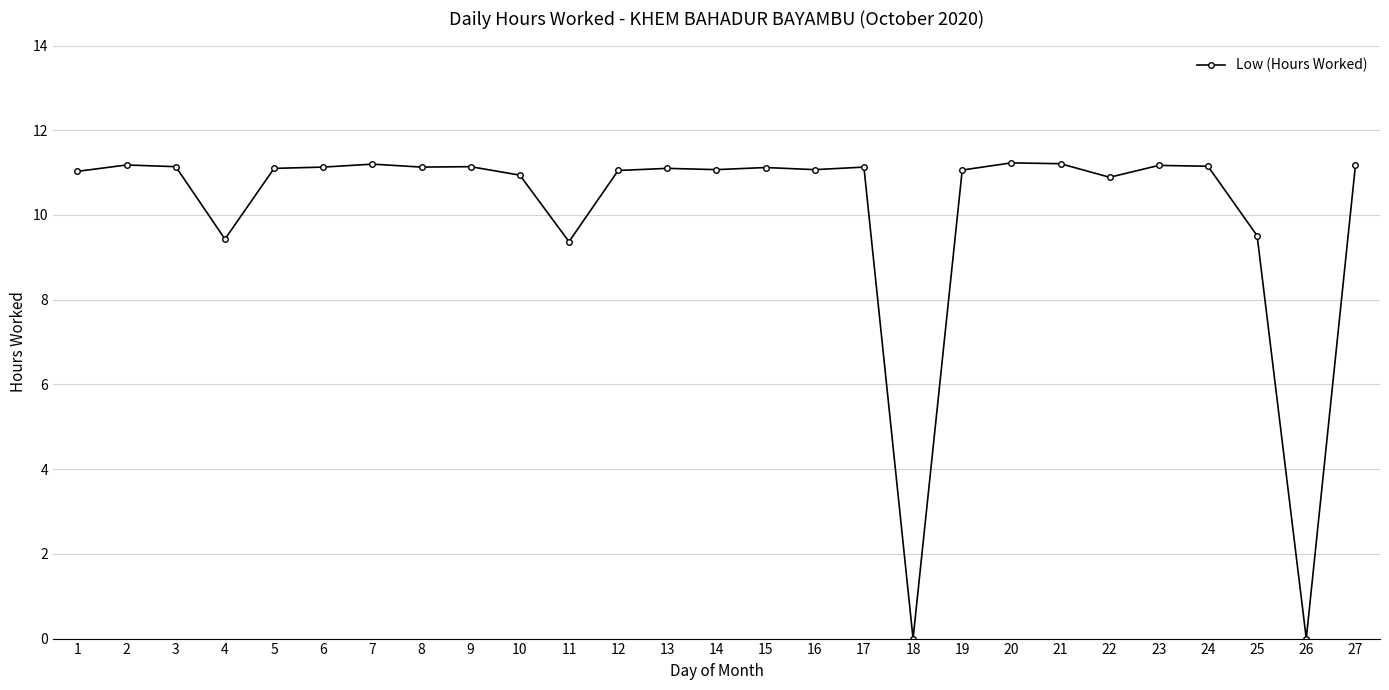

What is the difference between the values at 13 and 1?

0.1